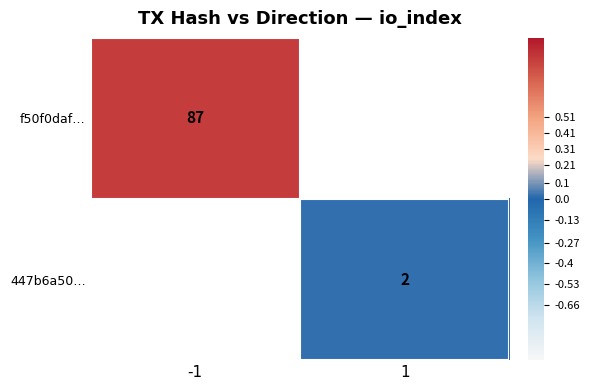

The value of 447b6a50… at 1 is 2. True or false?

True